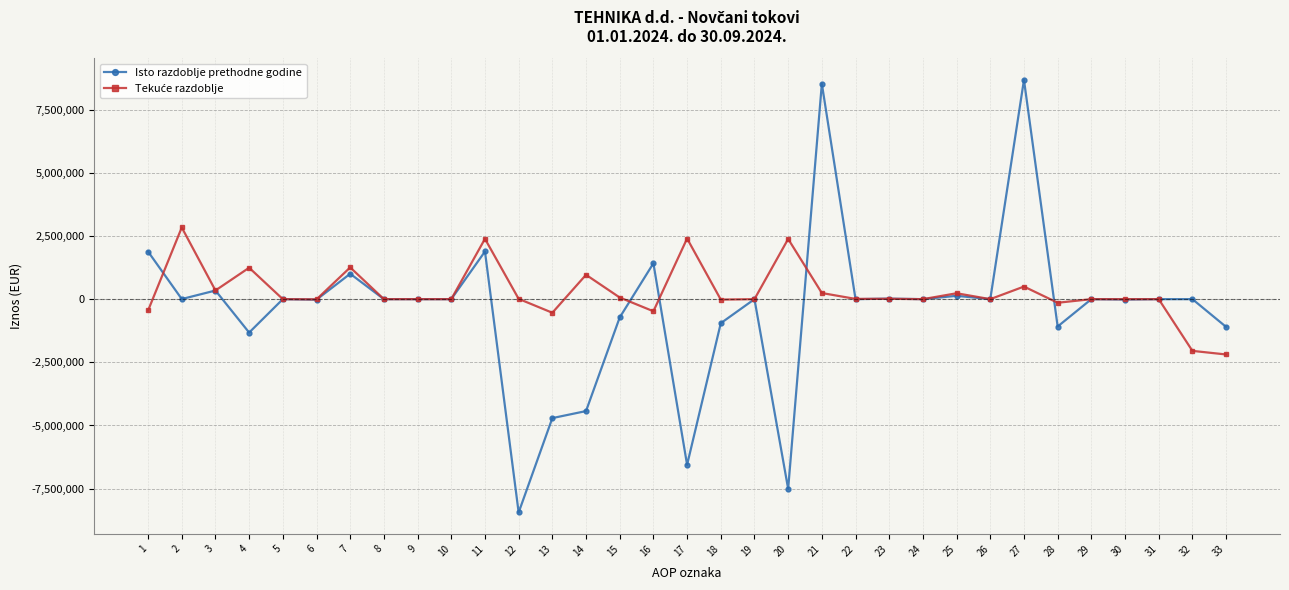

What is the average value of the Isto razdoblje prethodne godine series?

-392830